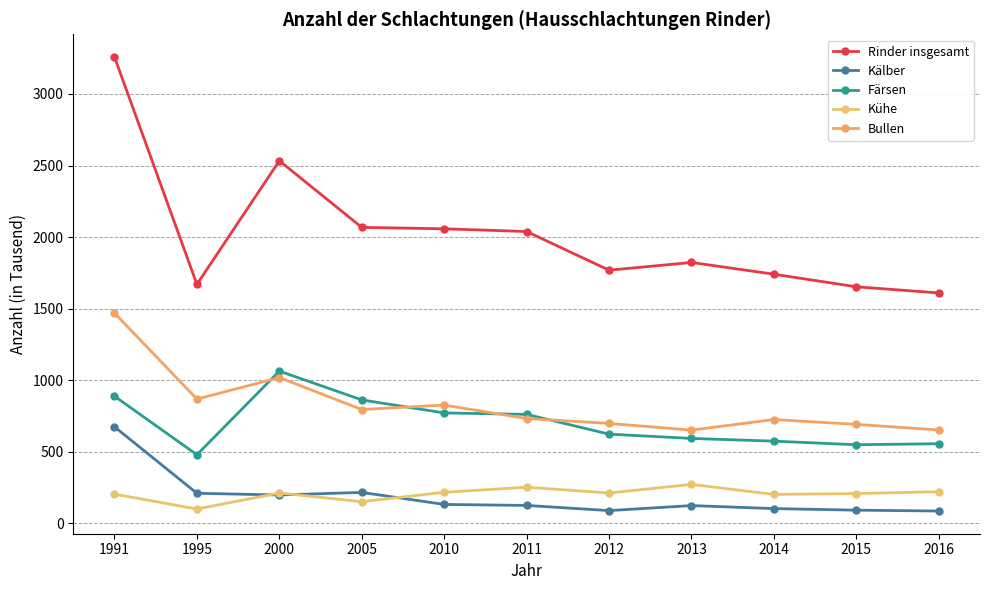

How many values in the Kühe series are below 213?

5